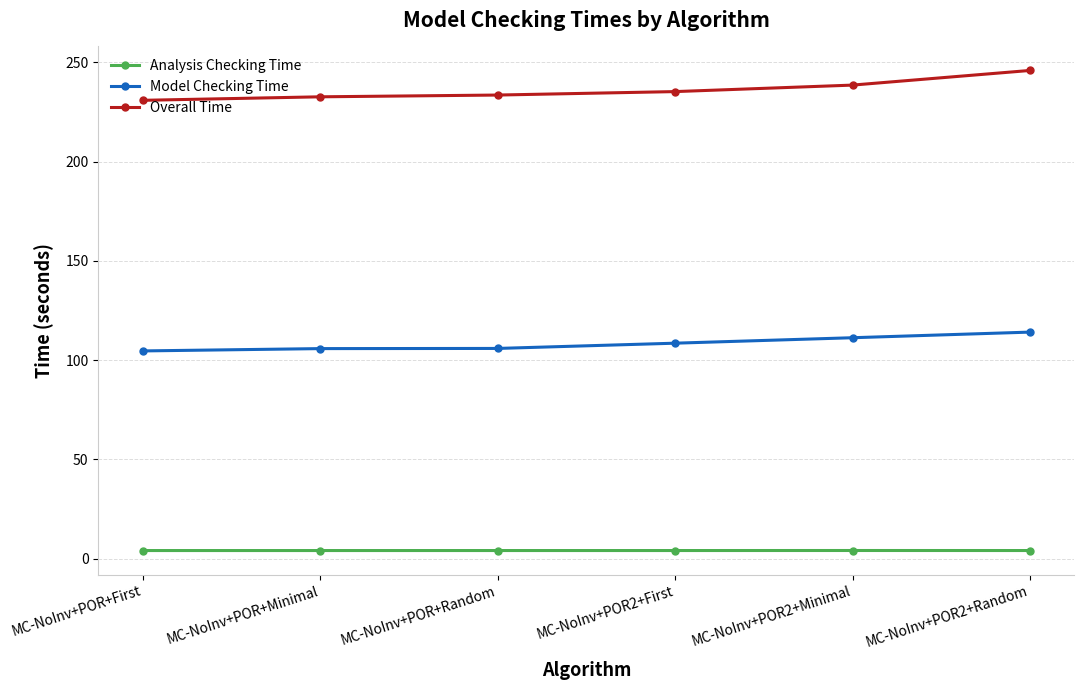

What is the maximum value shown in the chart?

246.0